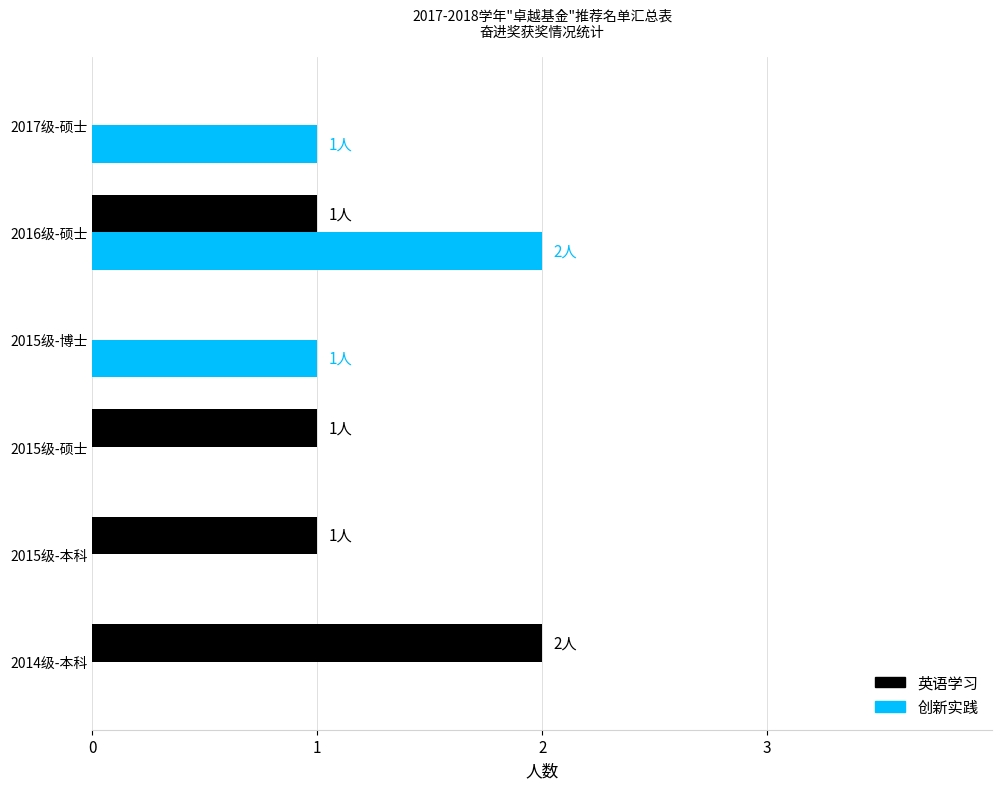

Which series changed the most between 2014级-本科 and 2016级-硕士?

创新实践